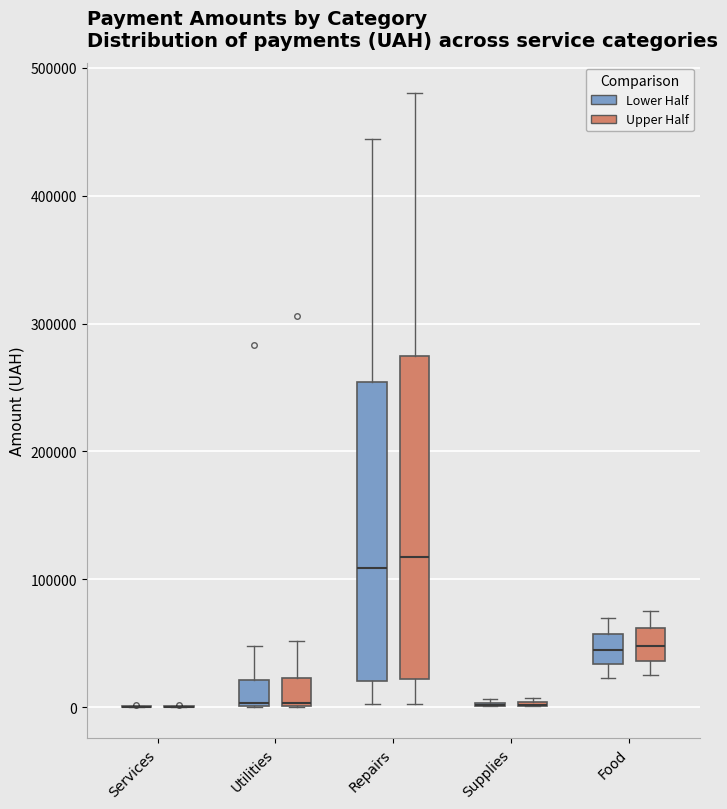

Reading left to right, read every box against the y-axis: the position of its median line, the range the box covers, and the ends of its whiskers. The values are not printed on the chart, so give them approximately, as read against the axis.

Services (Lower Half): box collapsed to a line at 0, whiskers 0 to 0
Services (Upper Half): box collapsed to a line at 0, whiskers 0 to 0
Utilities (Lower Half): median 0 (drawn on the box's lower edge), box 0 to 20000, whiskers 0 to 50000
Utilities (Upper Half): median 0 (drawn on the box's lower edge), box 0 to 20000, whiskers 0 to 50000
Repairs (Lower Half): median 110000, box 20000 to 250000, whiskers 0 to 440000
Repairs (Upper Half): median 120000, box 20000 to 270000, whiskers 0 to 480000
Supplies (Lower Half): box collapsed to a line at 0, whiskers 0 to 10000
Supplies (Upper Half): box collapsed to a line at 0, whiskers 0 to 10000
Food (Lower Half): median 40000, box 30000 to 60000, whiskers 20000 to 70000
Food (Upper Half): median 50000, box 40000 to 60000, whiskers 20000 to 80000